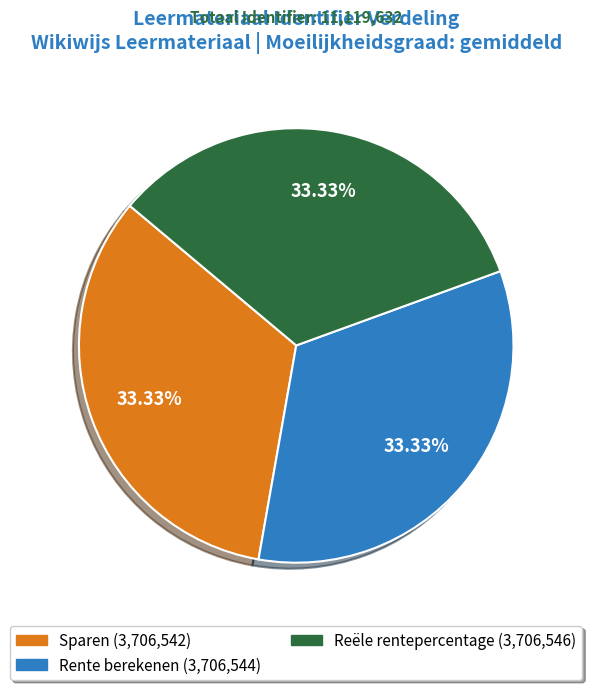

How many slices are in this pie chart?

3